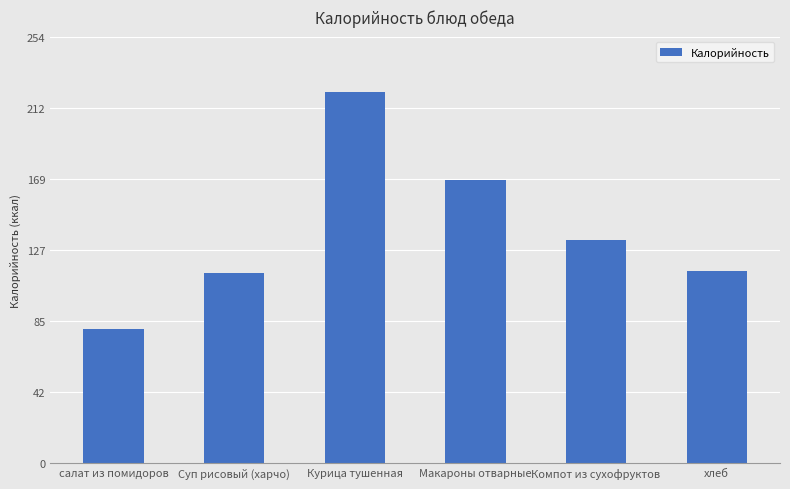

The value at Суп рисовый (харчо) is 113.0. True or false?

True